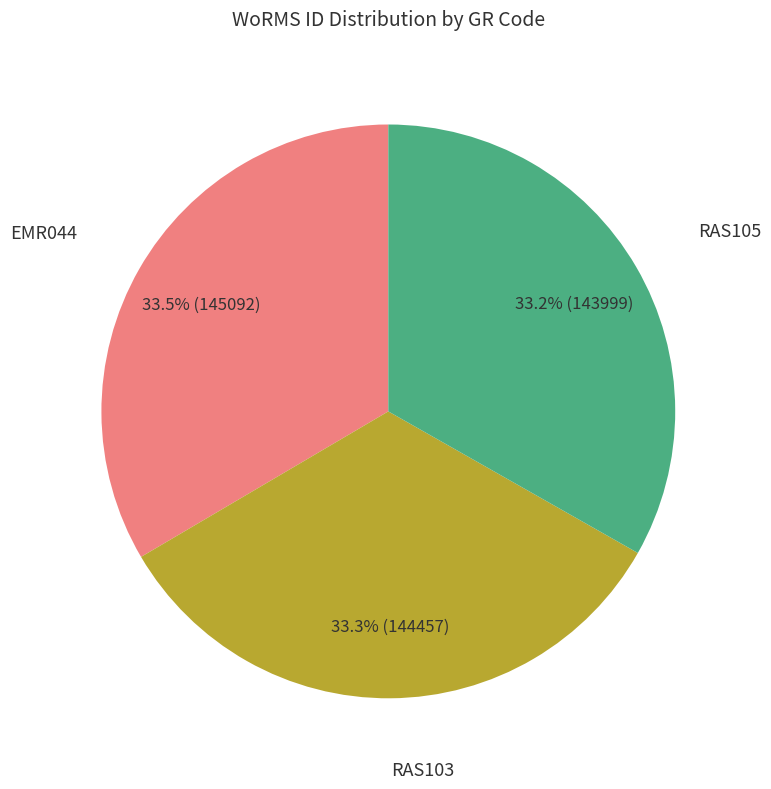

Does any single category account for the majority?

No